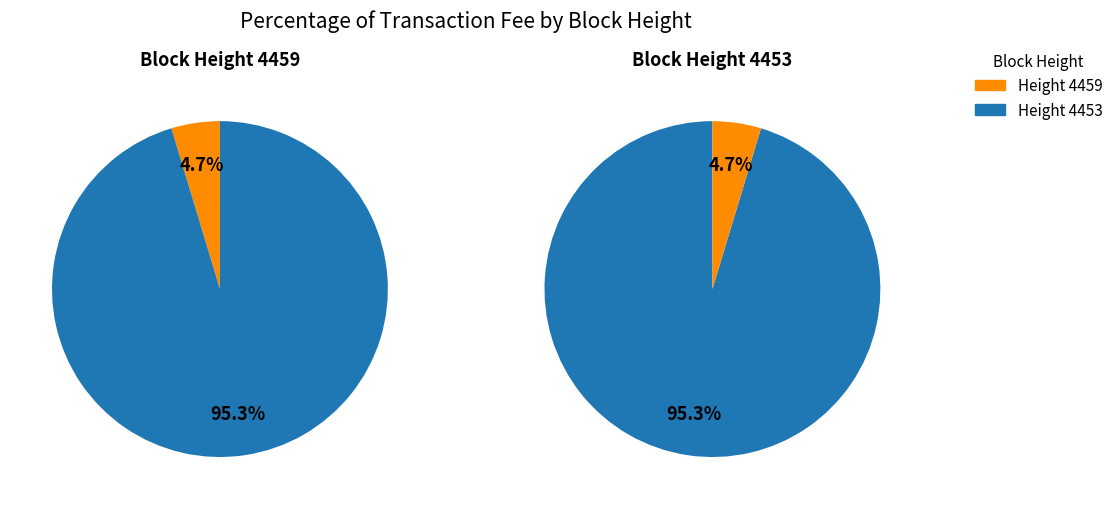

Is it true that 4459 is 5% of the pie?

True